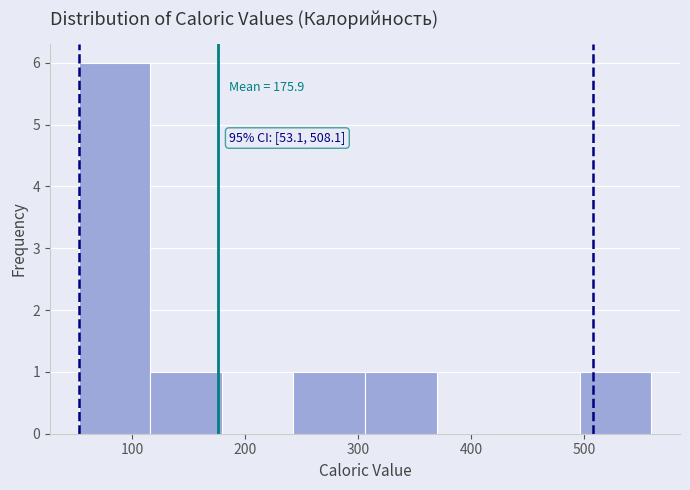

Which range on the x-axis has the tallest bar?

50 to 120